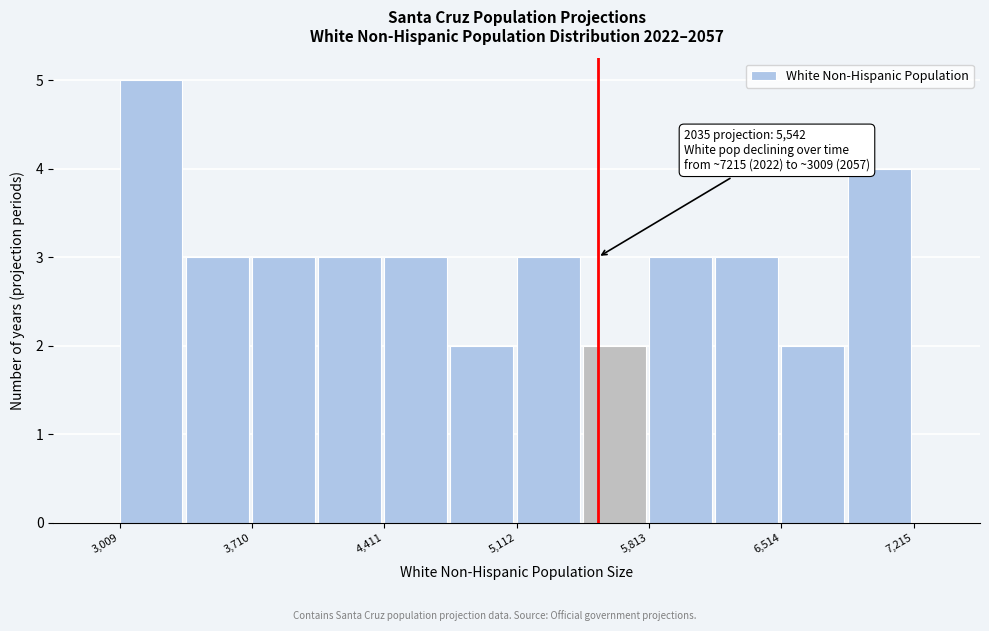

Read against the x-axis, roughly where is the centre of the tallest bar?

3200